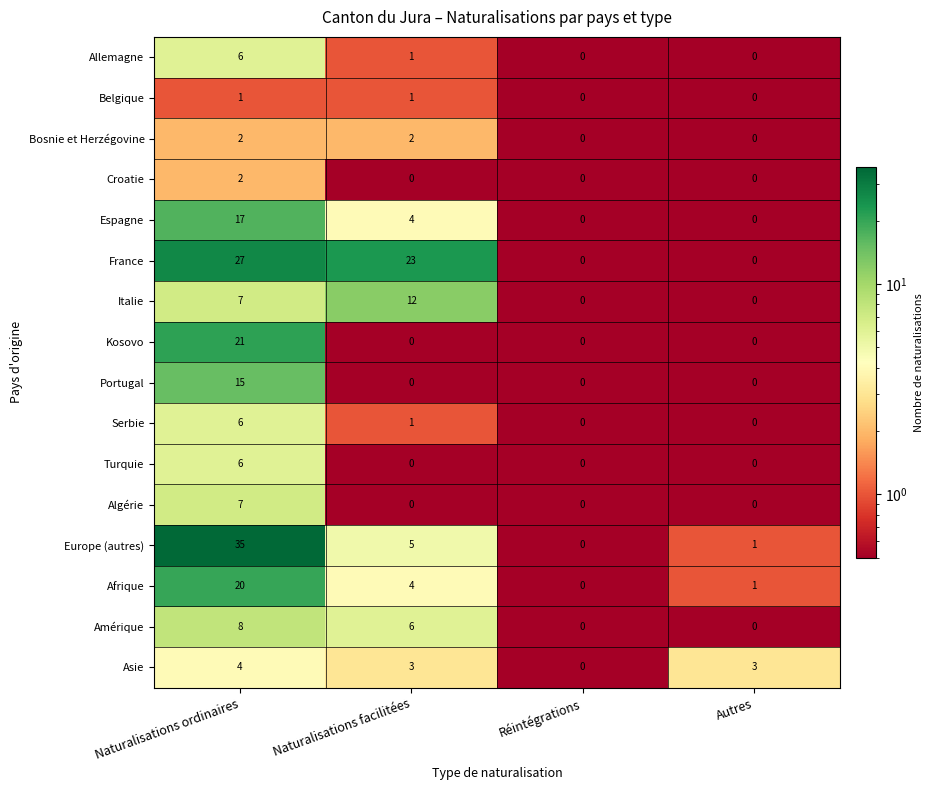

Which category has the highest value in the Europe (autres) series?

Naturalisations ordinaires